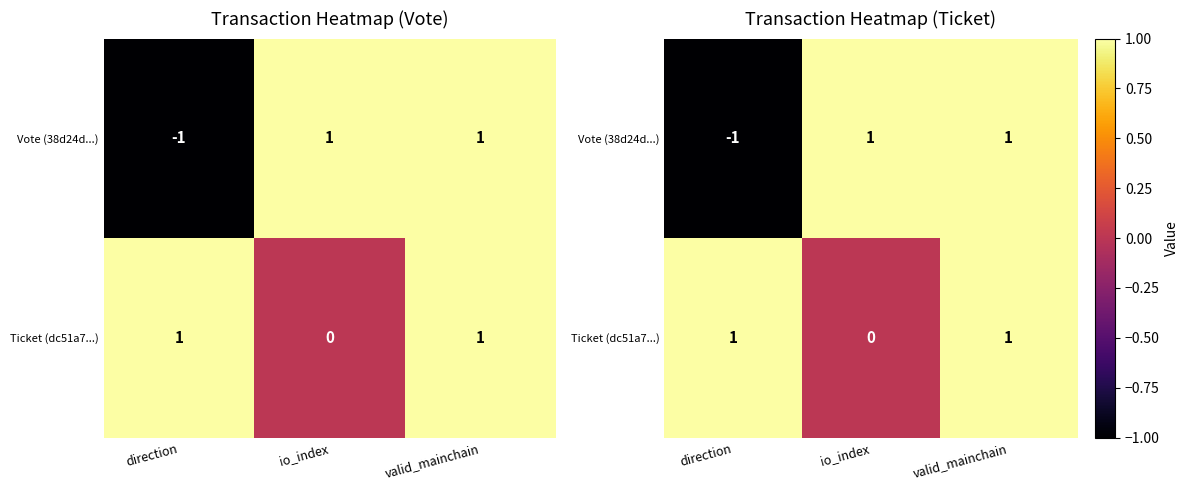

Which series has the largest total across all categories?

Ticket (dc51a7...)